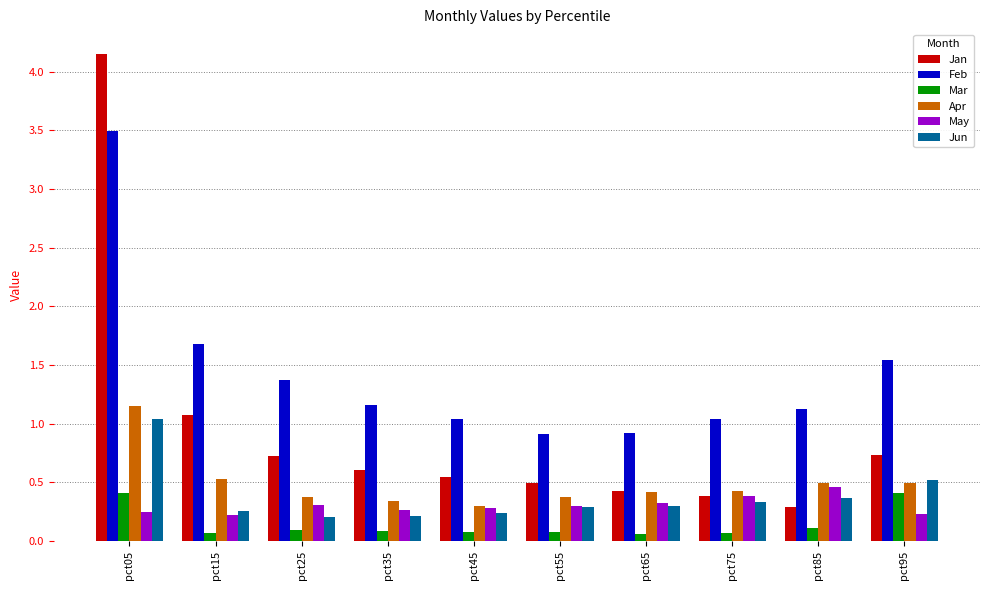

What is the value of the Jun bar at the 1st from the left?

1.0